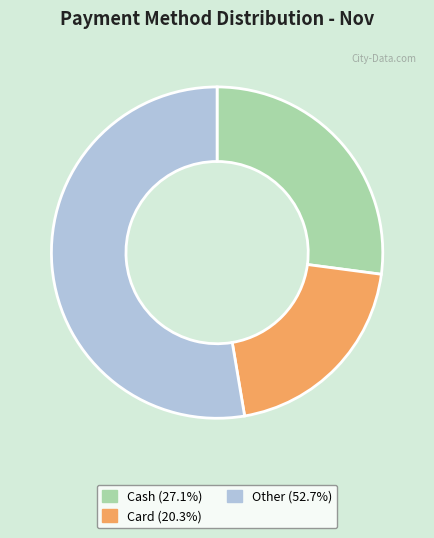

Approximately how many times larger is the value at Card (20.3%) compared to Cash (27.1%)?

0.7